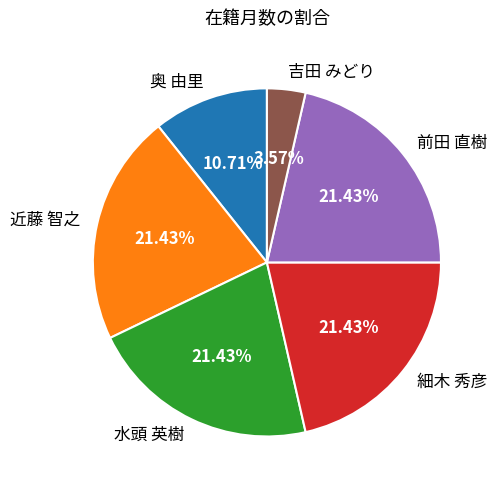

What percentage is the 吉田 みどり slice, to the nearest percent?

4%